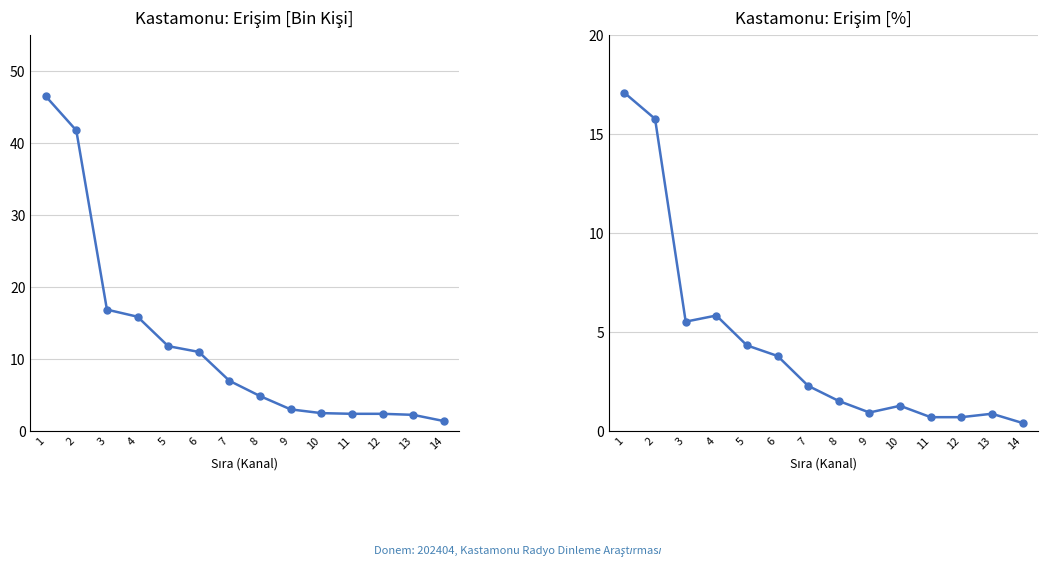

Reading left to right, transcribe all the data shown in this chart.

Erişim: 1=46.5	2=41.7	3=16.9	4=15.9	5=11.8	6=11.0	7=7.0	8=4.9	9=3.0	10=2.5	11=2.4	12=2.4	13=2.2	14=1.4
Erişim Yüzde: 1=17.1	2=15.8	3=5.5	4=5.8	5=4.3	6=3.8	7=2.3	8=1.5	9=0.9	10=1.3	11=0.7	12=0.7	13=0.9	14=0.4